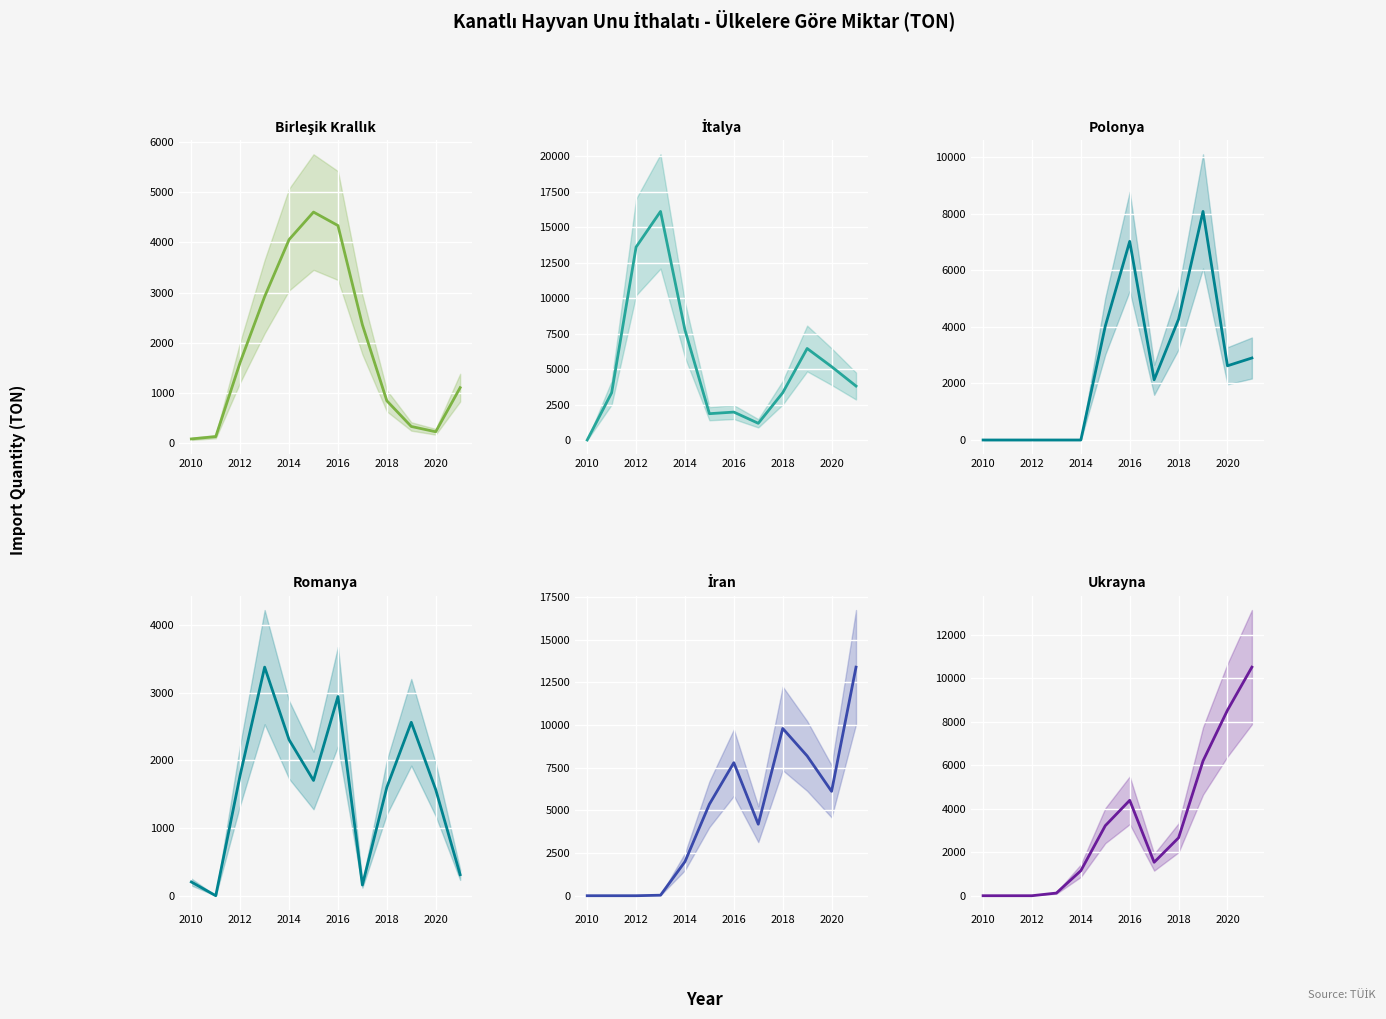

The Romanya series shows 2686.4 at 2018. True or false?

False